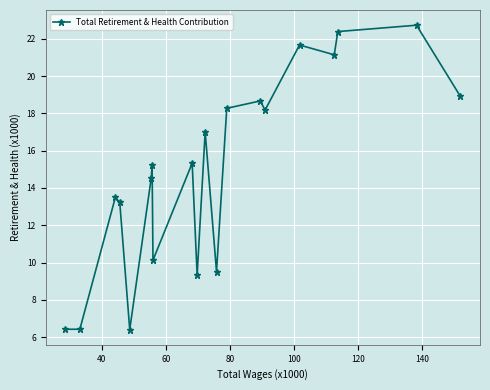

What is the smallest value displayed?

6.4